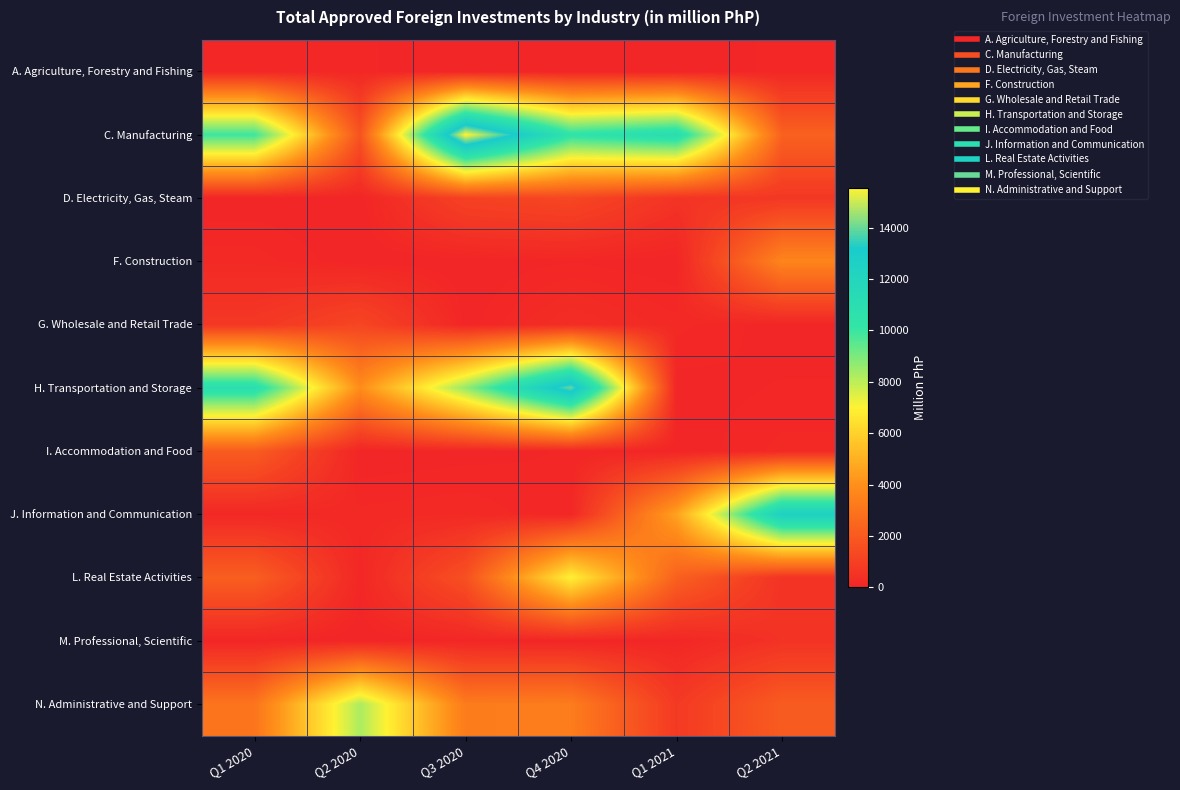

What is the maximum value shown in the chart?

15546.3